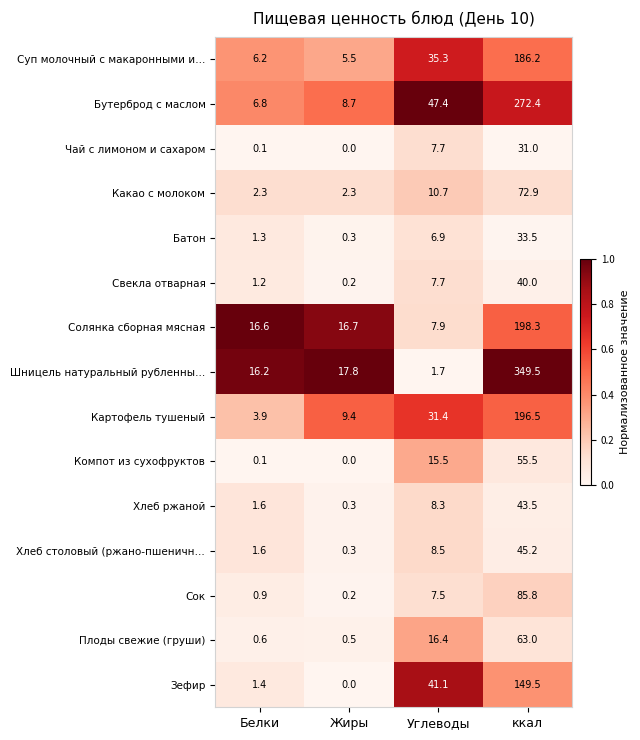

Rank the categories by Хлеб столовый (ржано-пшеничн… value from lowest to highest.

Жиры, Белки, Углеводы, ккал